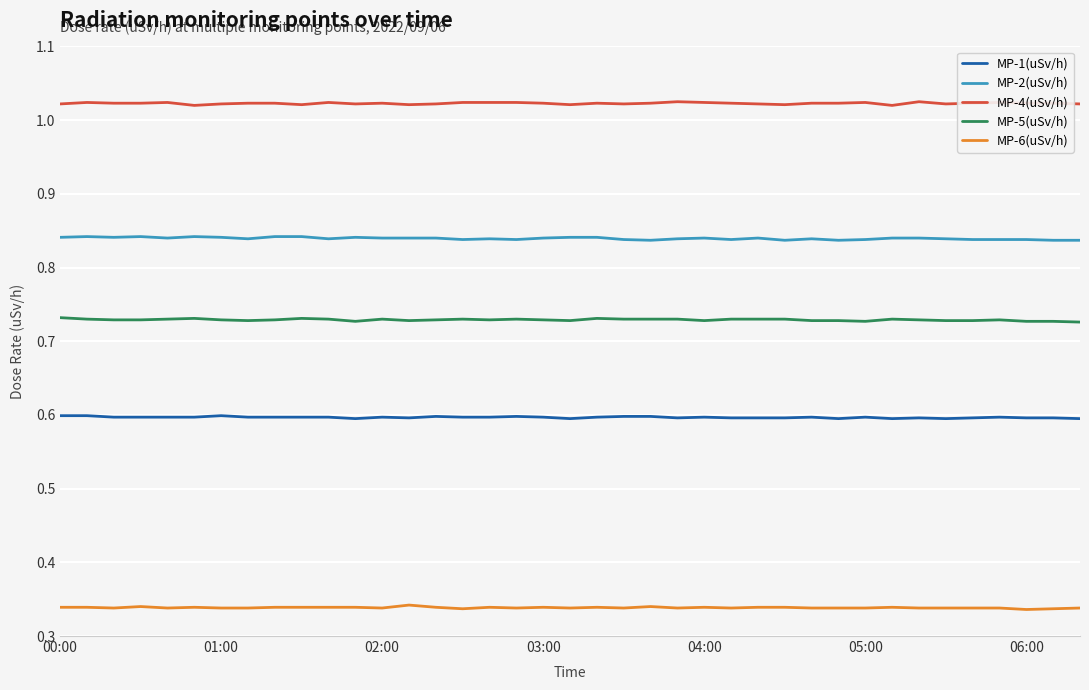

What is the highest value of the MP-1(uSv/h) series?

0.6